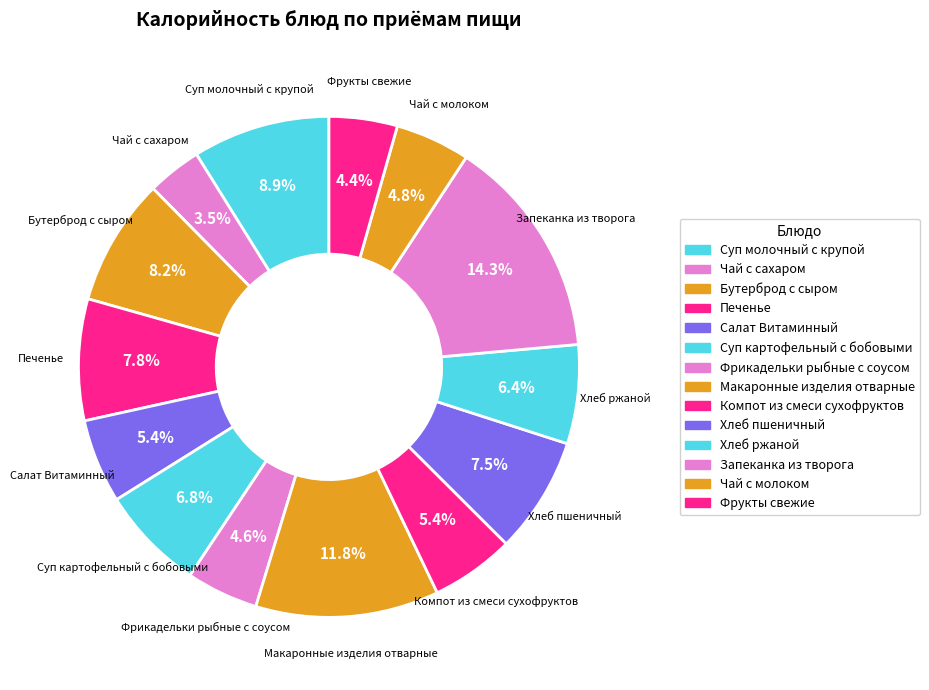

Is it true that Запеканка из творога is 5% of the pie?

False